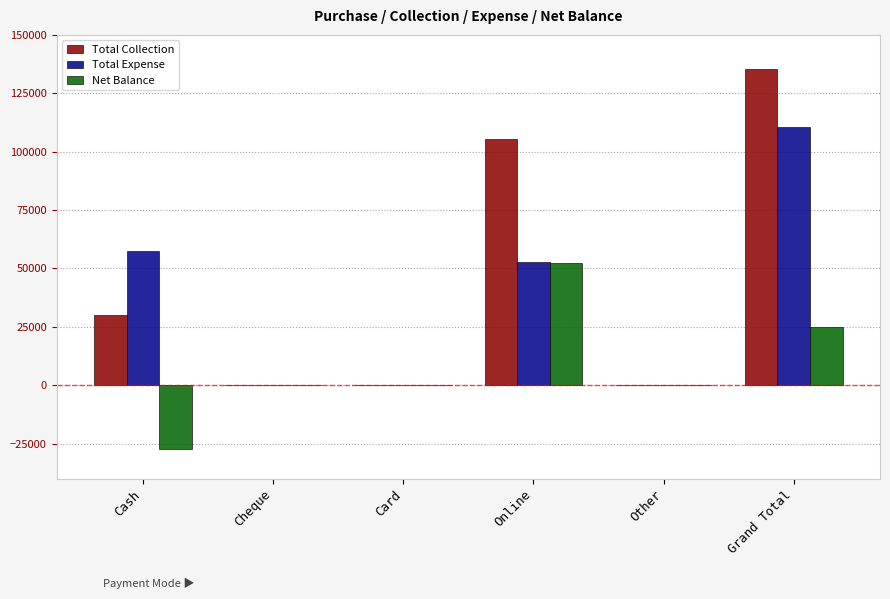

At which category does the chart reach its peak across all series?

Grand Total